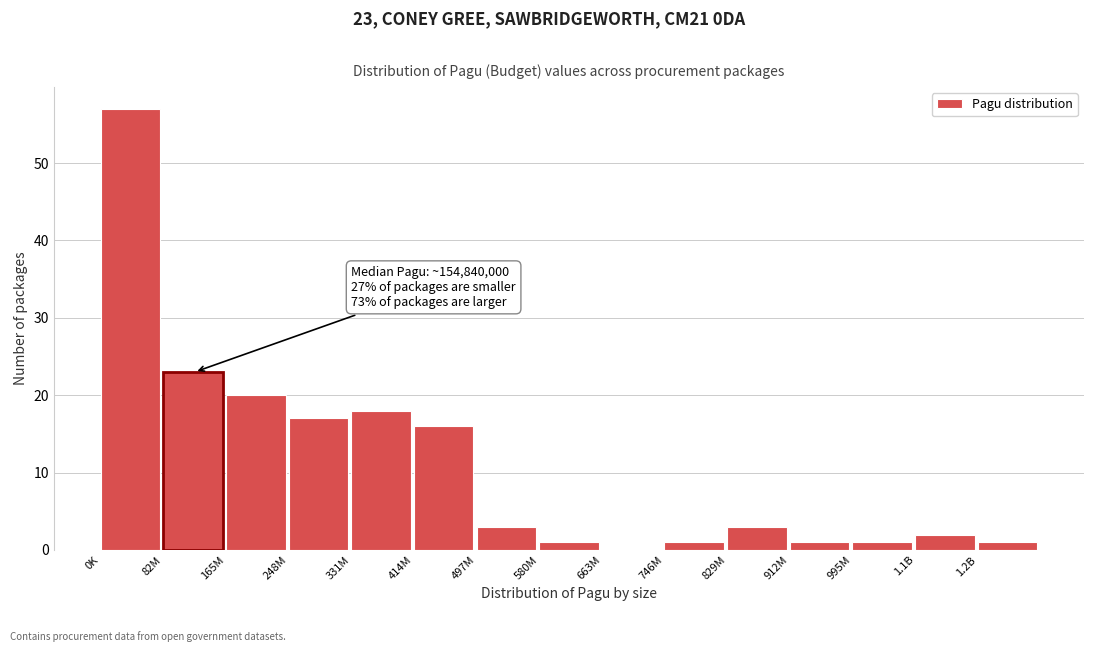

Reading right to left, what are all the values shown in this chart?

1.2B=1	1.1B=2	995M=1	912M=1	829M=3	746M=1	663M=0	580M=1	497M=3	414M=16	331M=18	248M=17	165M=20	82M=23	0K=57